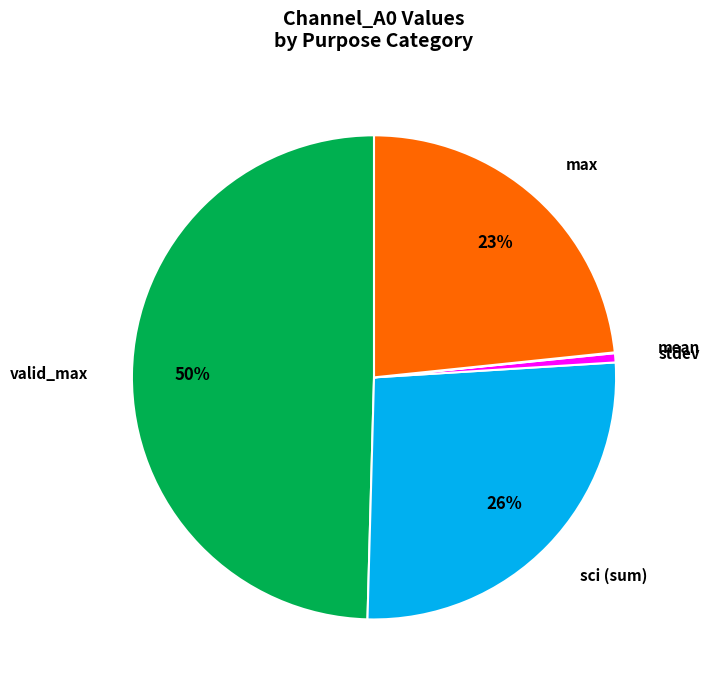

Is there a majority slice in this chart?

No